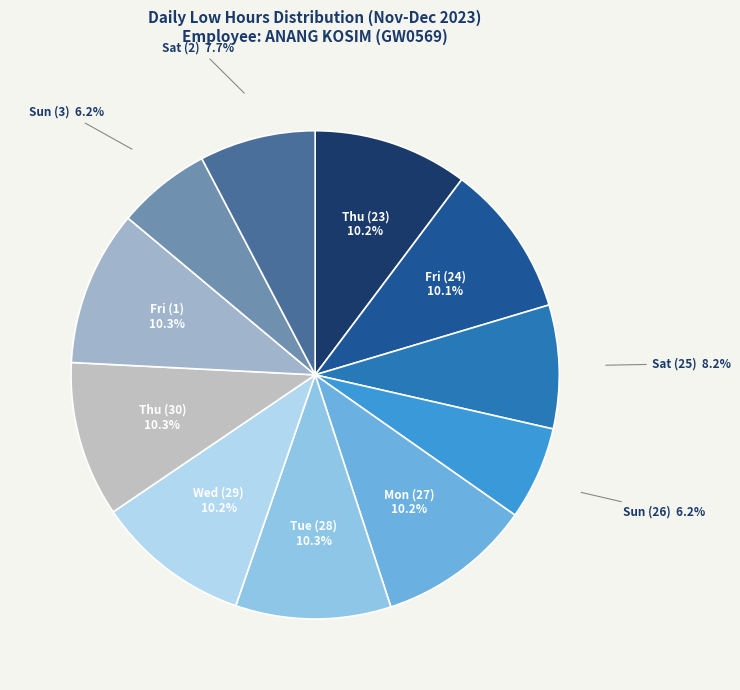

True or false: Wed (29) accounts for 1% of the total.

False